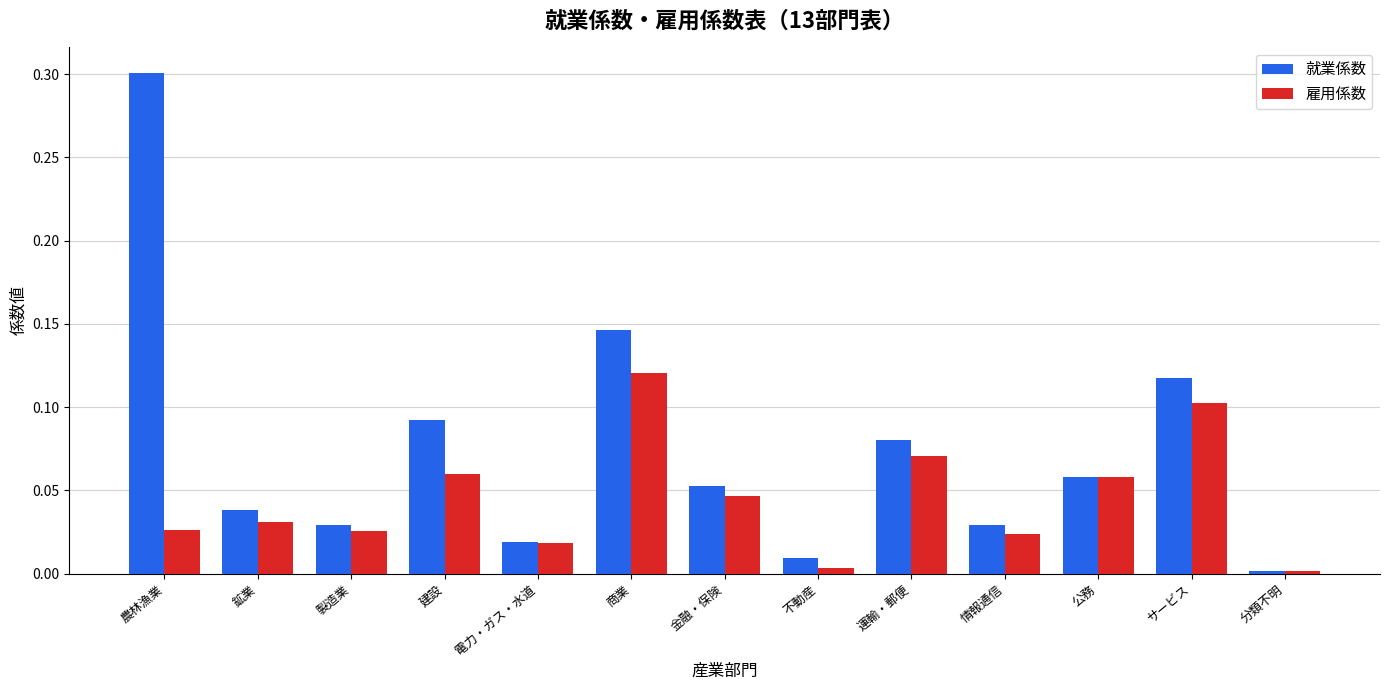

At which category is the sum across all series the highest?

農林漁業